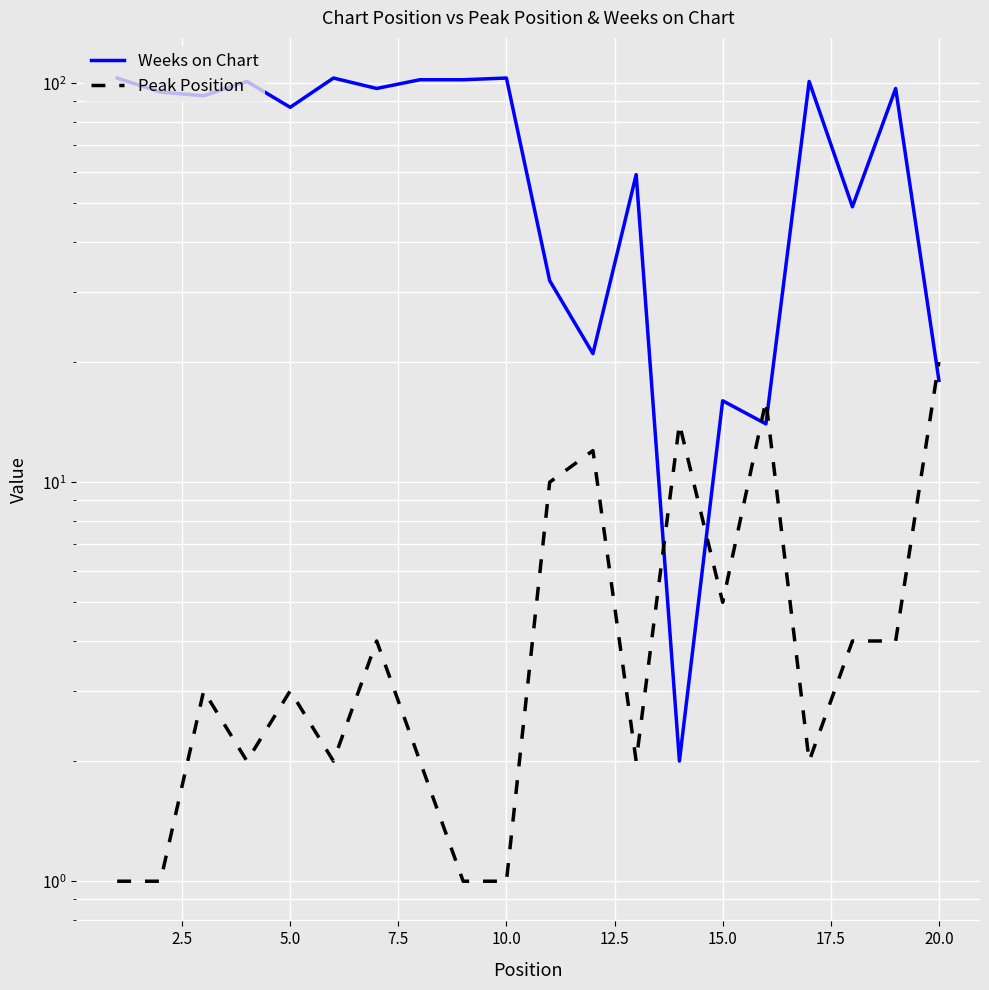

How many interior local peaks does the Weeks on Chart series have?

7